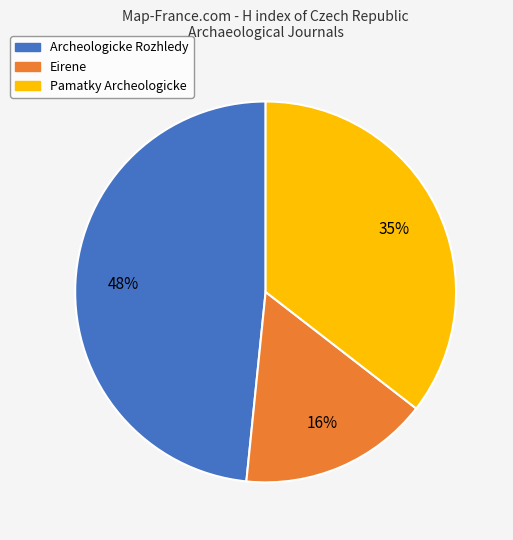

How many slices are in this pie chart?

3